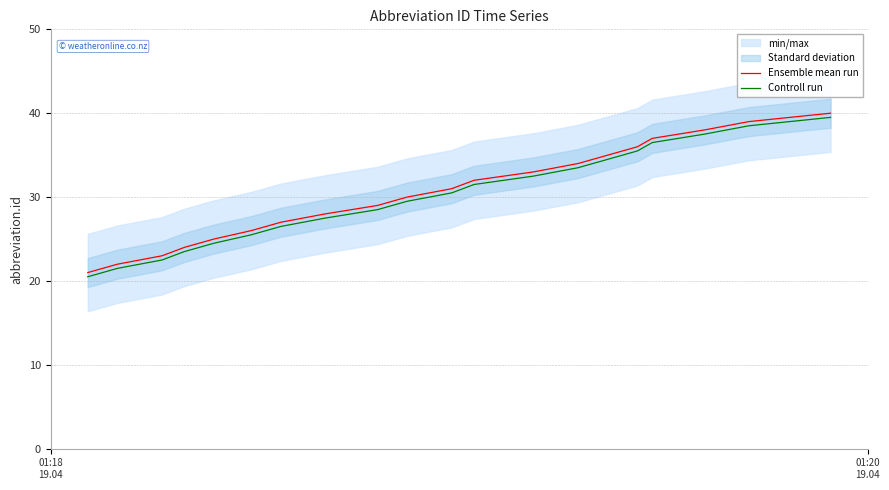

True or false: Ensemble mean run and Controll run cross at least once.

False